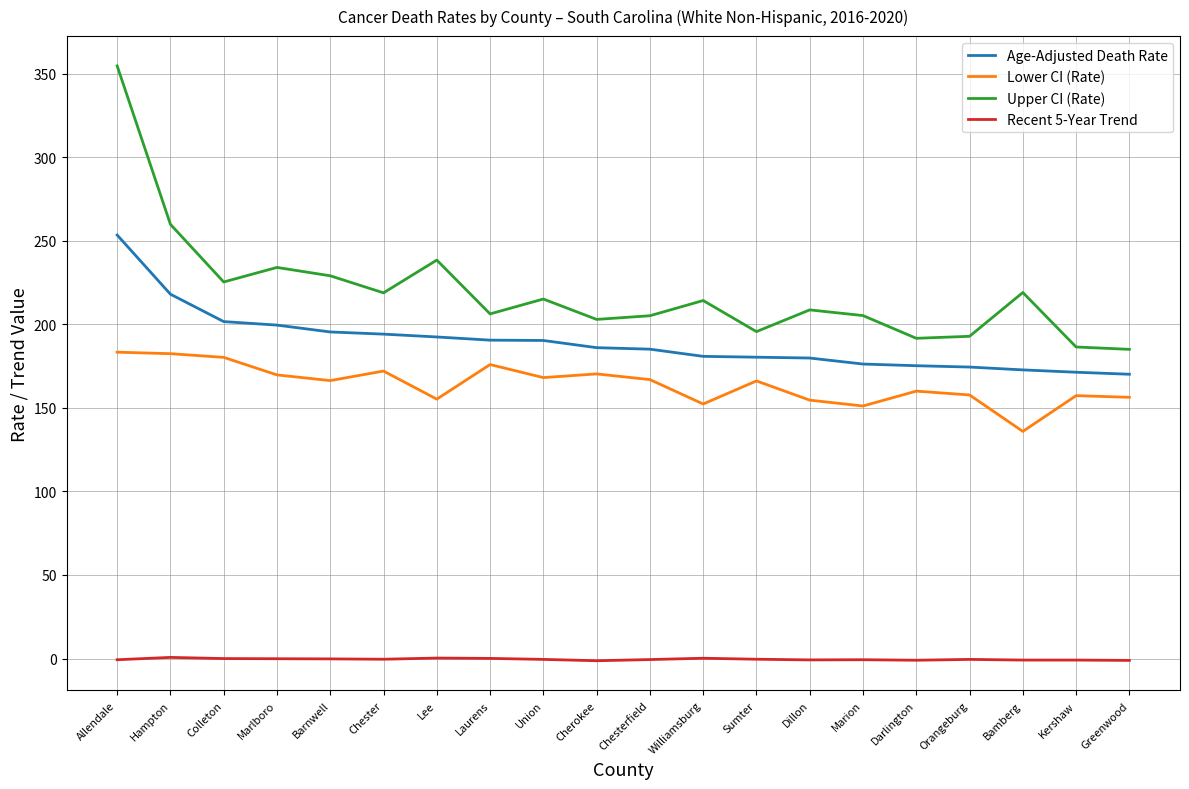

Which series has the largest range (max minus min)?

Upper CI (Rate)